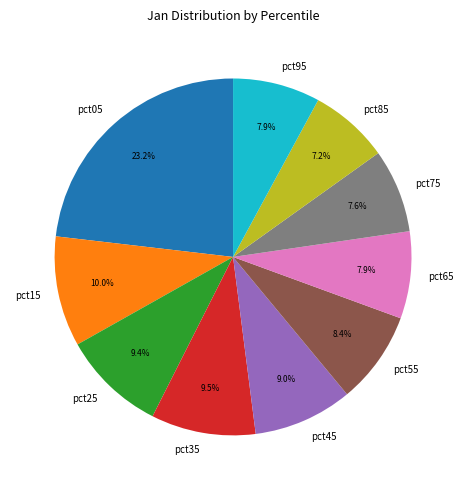

True or false: pct25 accounts for 17% of the total.

False